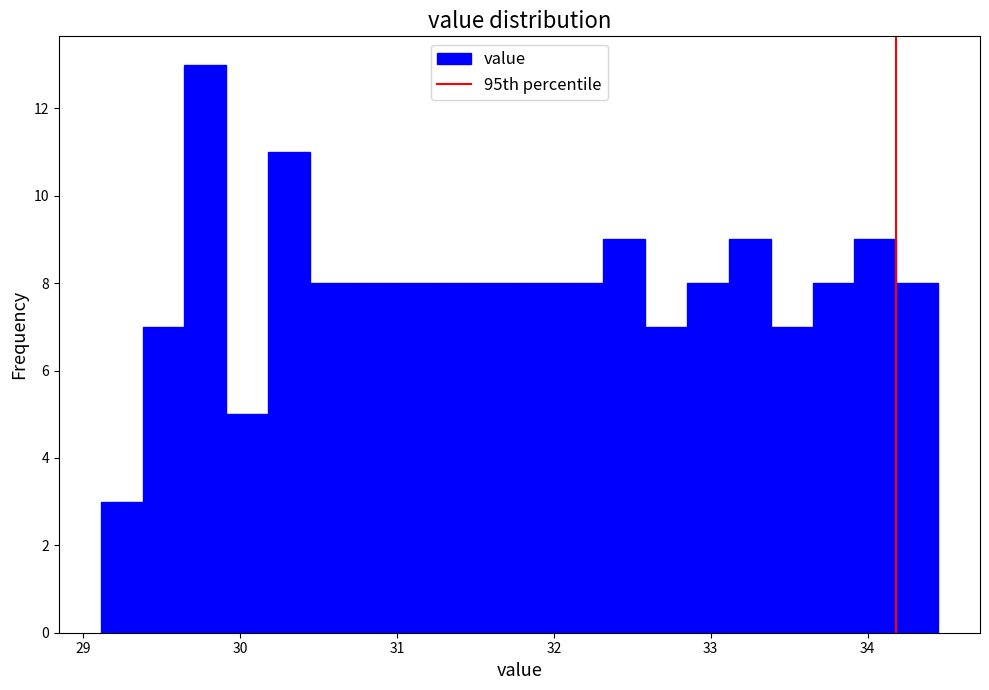

Around what value on the x-axis is the tallest bar? Give the approximate position of its centre, as read against the axis.

29.8